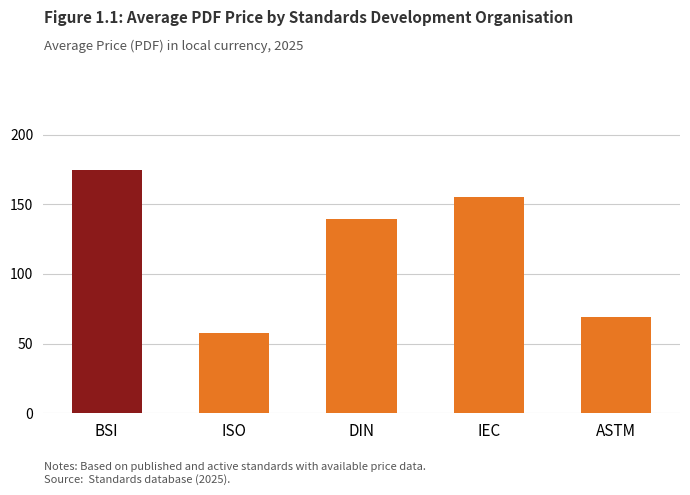

At which category does the chart reach its minimum across all series?

ISO